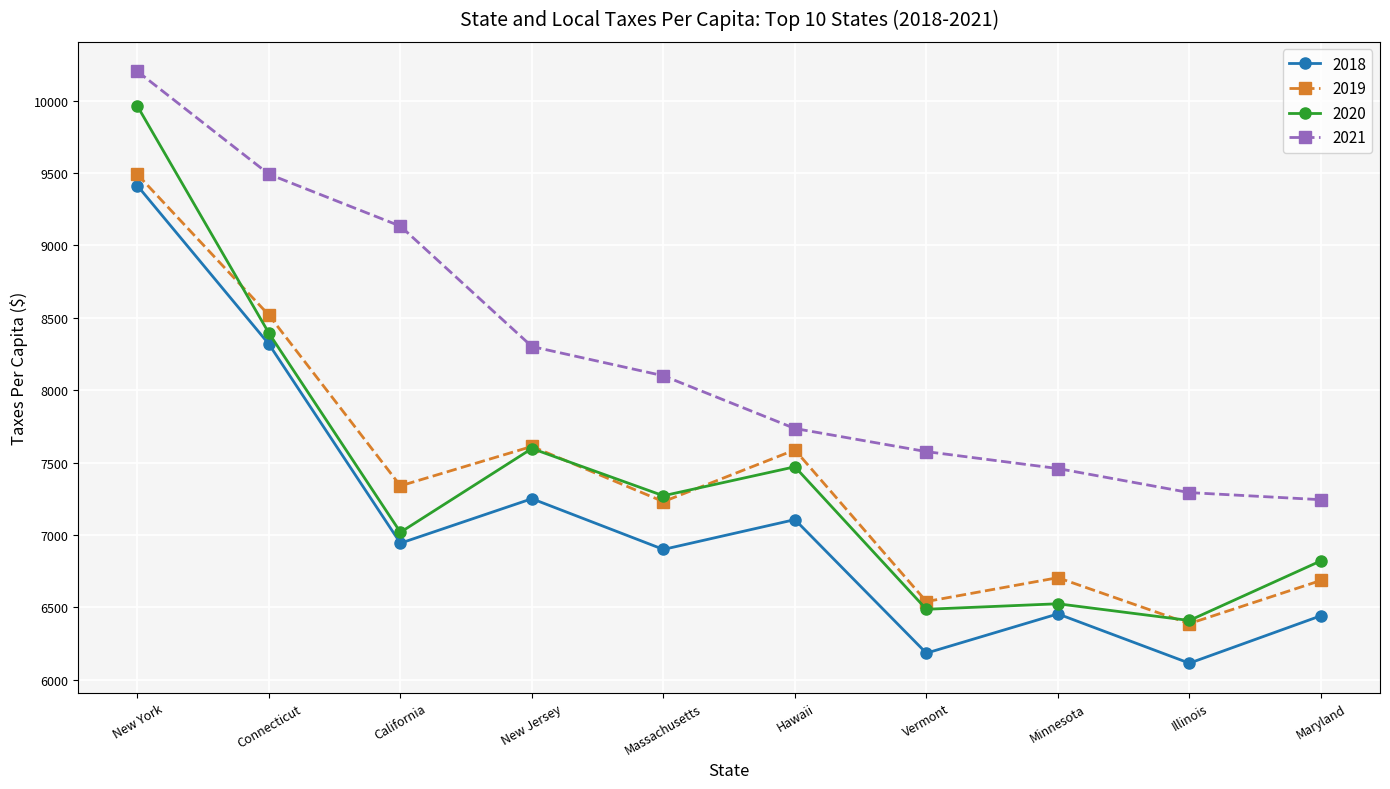

The 2019 series shows 1344.3 at Maryland. True or false?

False